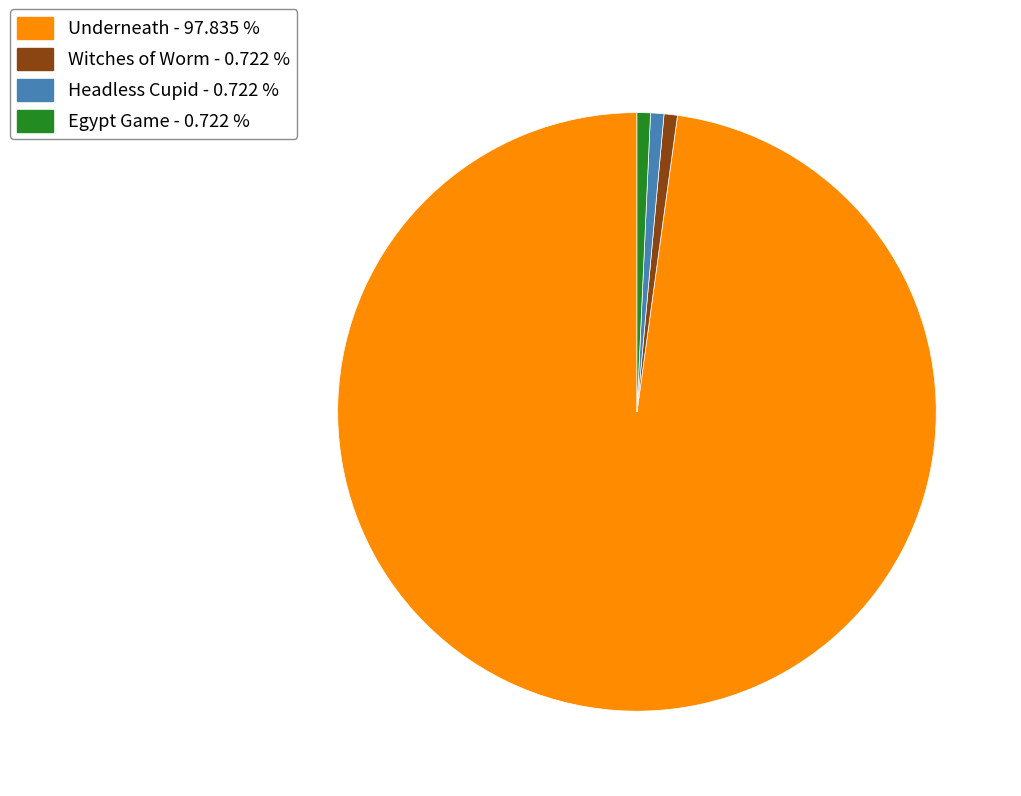

Is it true that Headless Cupid is 1% of the pie?

True